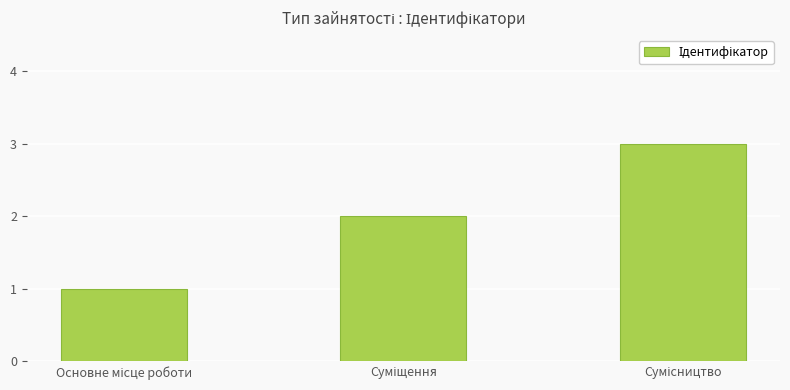

What is the greatest value displayed?

3